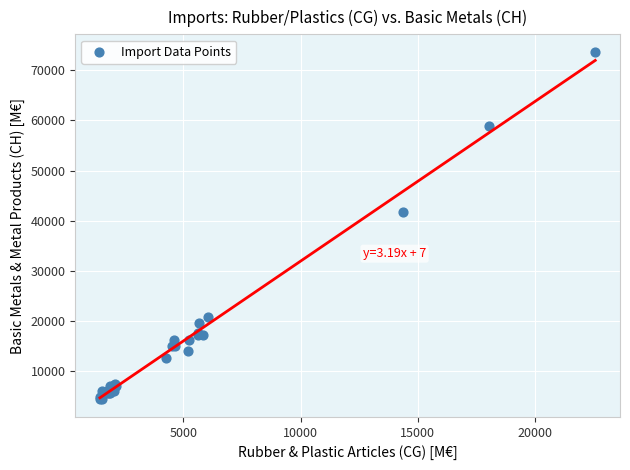

What Y value in the scatter plot is closest to 38999?

41653.8